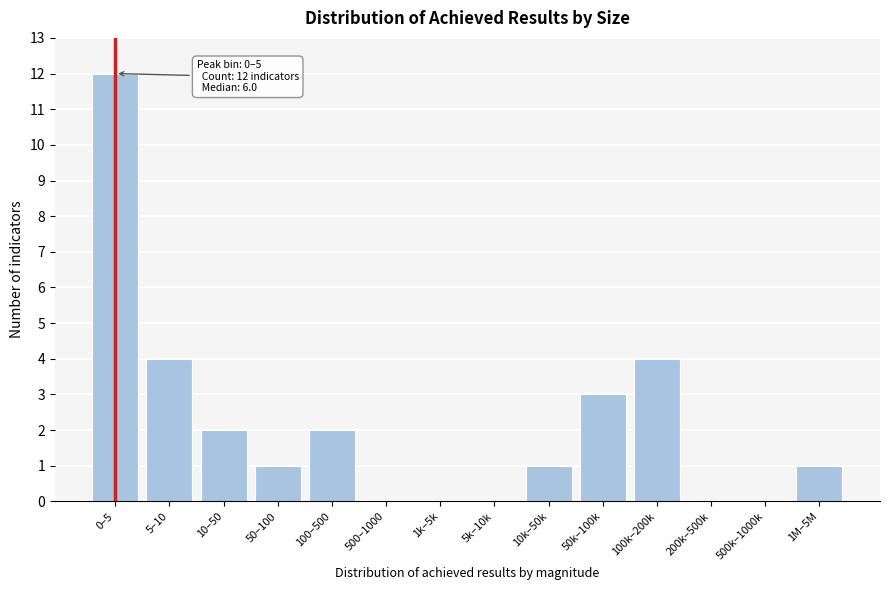

Reading left to right, transcribe all the data shown in this chart.

0–5=12	5–10=4	10–50=2	50–100=1	100–500=2	500–1000=0	1k–5k=0	5k–10k=0	10k–50k=1	50k–100k=3	100k–200k=4	200k–500k=0	500k–1000k=0	1M–5M=1